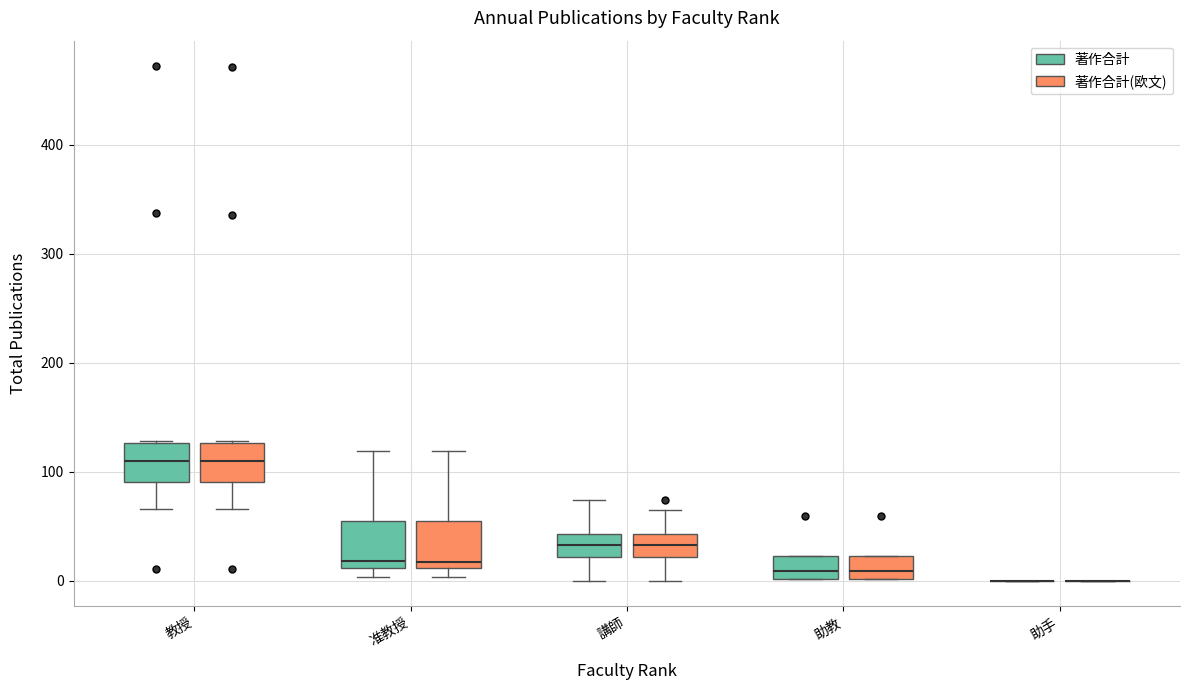

Reading left to right, transcribe this box plot: for each box, give where its median line is, the range the box spans, and where its two whiskers end, as read against the y-axis. The values are not printed on the chart, so give them approximately, as read against the axis.

教授 (著作合計): median 110, box 90 to 130, whiskers 70 to 130
教授 (著作合計(欧文)): median 110, box 90 to 130, whiskers 70 to 130
准教授 (著作合計): median 20, box 10 to 60, whiskers 0 to 120
准教授 (著作合計(欧文)): median 20, box 10 to 60, whiskers 0 to 120
講師 (著作合計): median 30, box 20 to 40, whiskers 0 to 70
講師 (著作合計(欧文)): median 30, box 20 to 40, whiskers 0 to 70
助教 (著作合計): median 10, box 0 to 20, whiskers 0 to 20
助教 (著作合計(欧文)): median 10, box 0 to 20, whiskers 0 to 20
助手 (著作合計): box collapsed to a line at 0, whiskers 0 to 0
助手 (著作合計(欧文)): box collapsed to a line at 0, whiskers 0 to 0